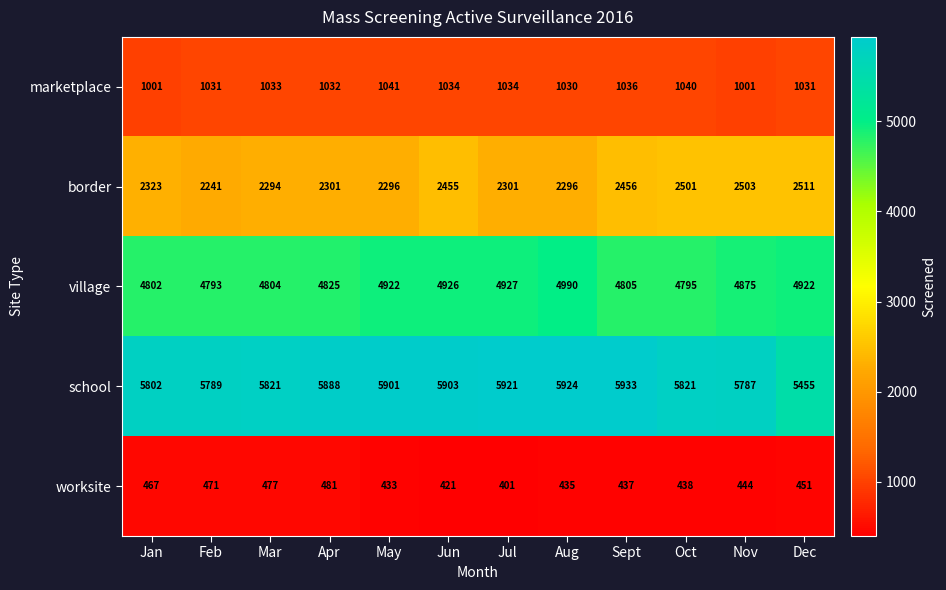

True or false: marketplace has a value of 1715 at Jan.

False